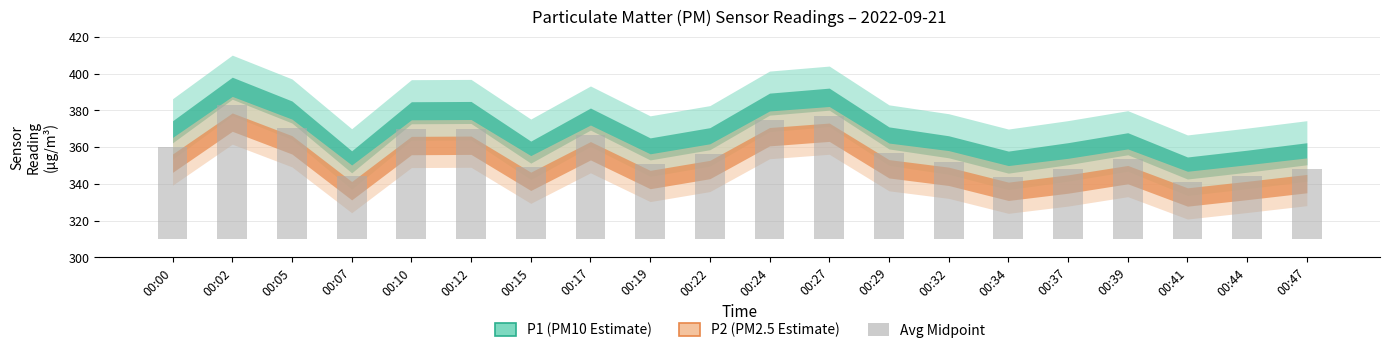

What is the change in value from 00:00 to 00:39?

-6.4